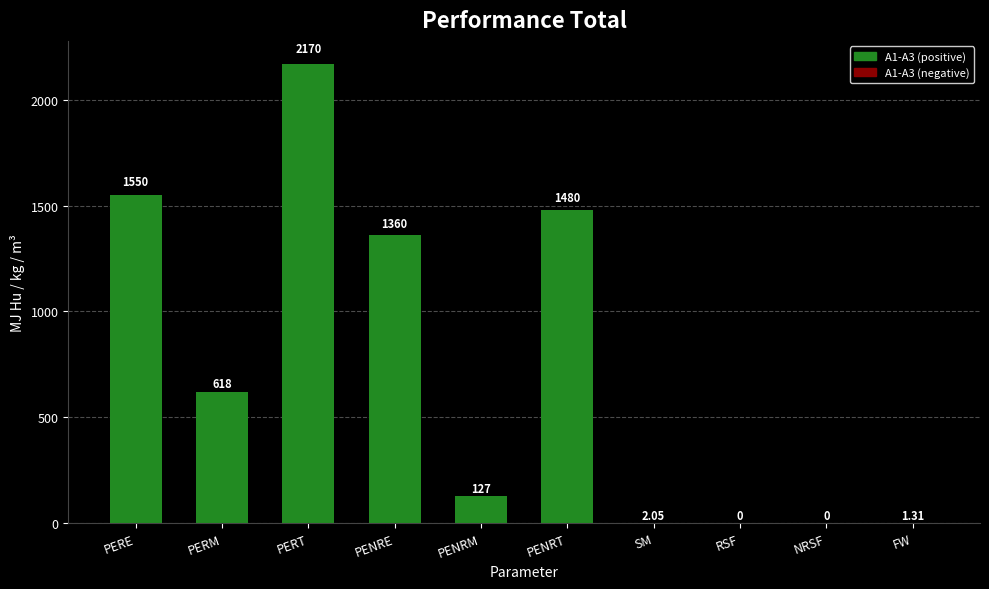

The chart shows a value of 1121.9 at PERT. True or false?

False